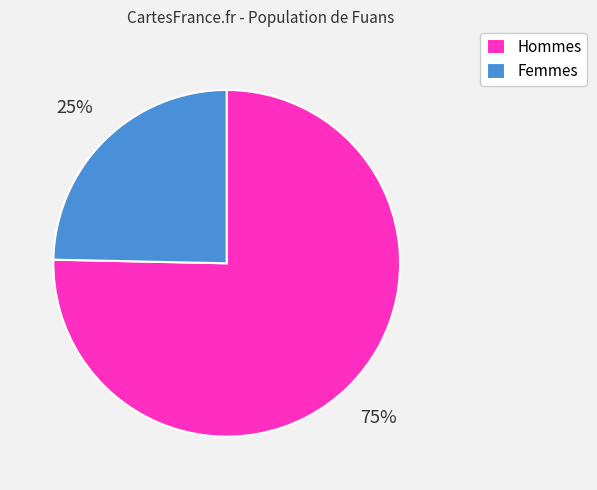

What is the ratio of the value at Femmes to the value at Hommes?

0.3